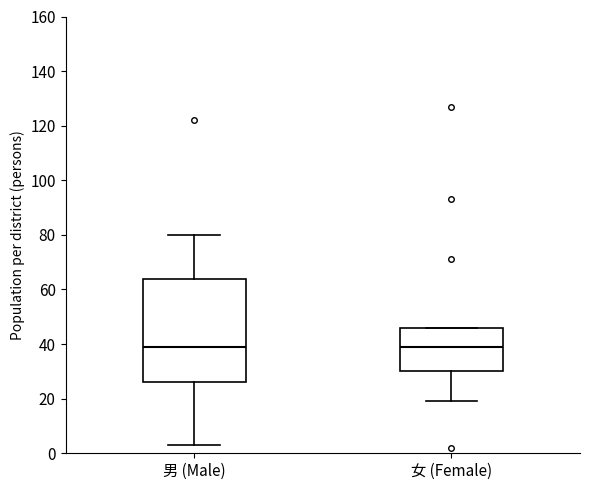

Where is the lower edge of the box for 女 (Female) on the y-axis? The values are not printed on the chart, so give them approximately, as read against the axis.

30